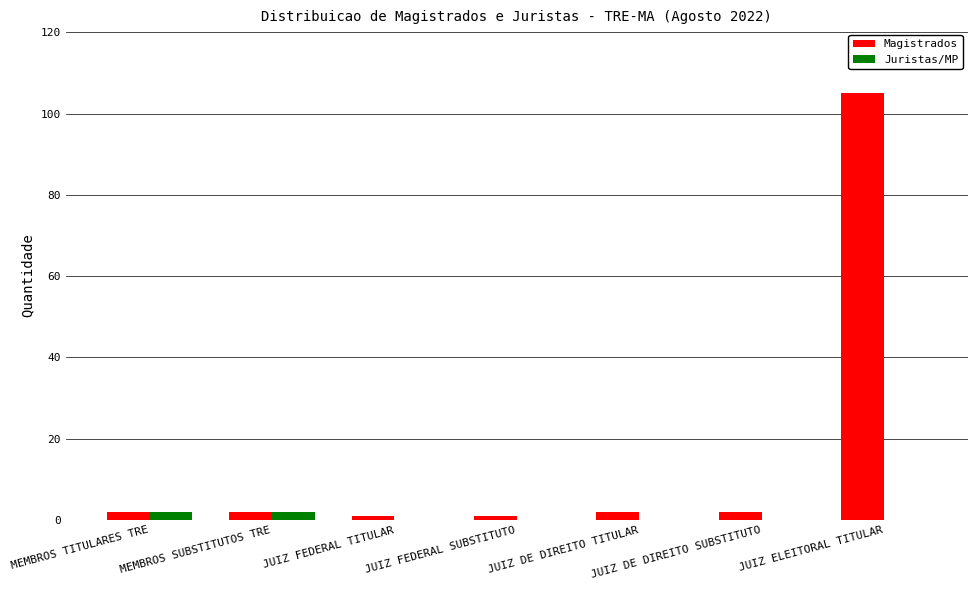

Reading left to right, extract all data points from this chart.

Magistrados: 2	2	1	1	2	2	105
Juristas/MP: 2	2	0	0	0	0	0